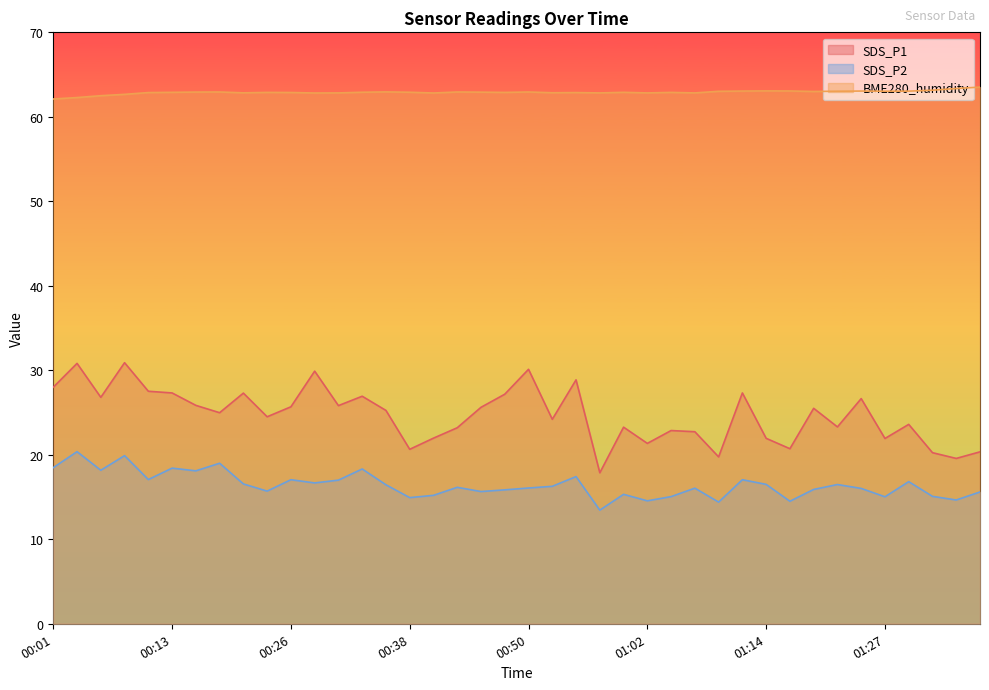

True or false: SDS_P1 and SDS_P2 intersect in this chart.

False